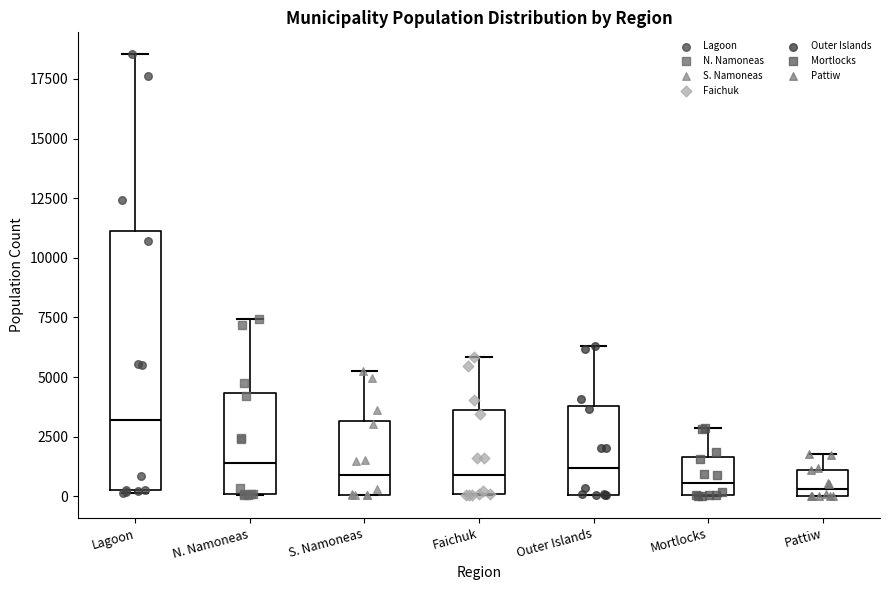

Which box has the highest median line?

Lagoon